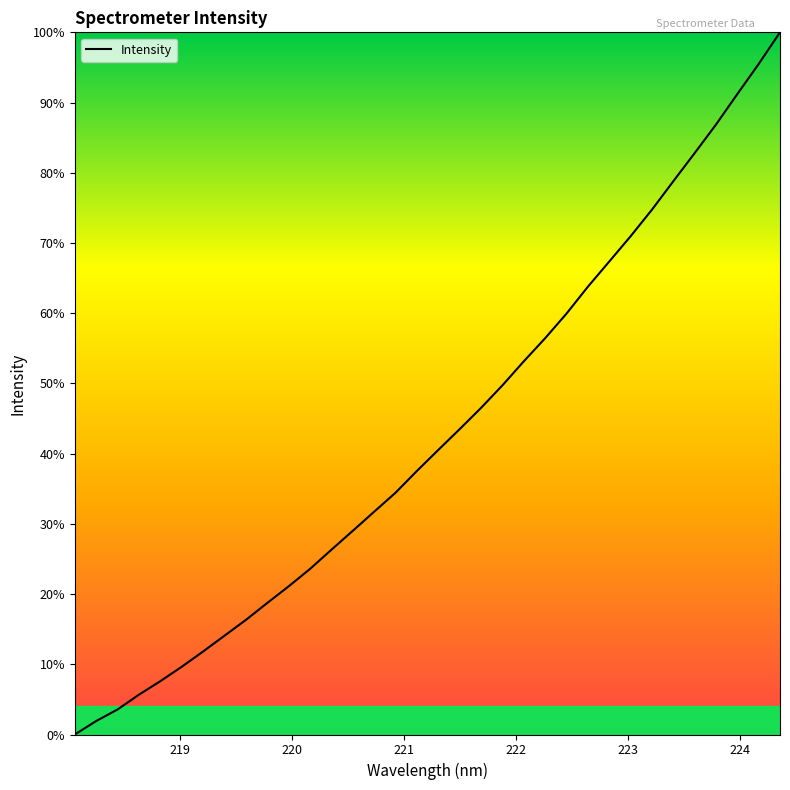

Is this an area chart (filled region under the line)?

No